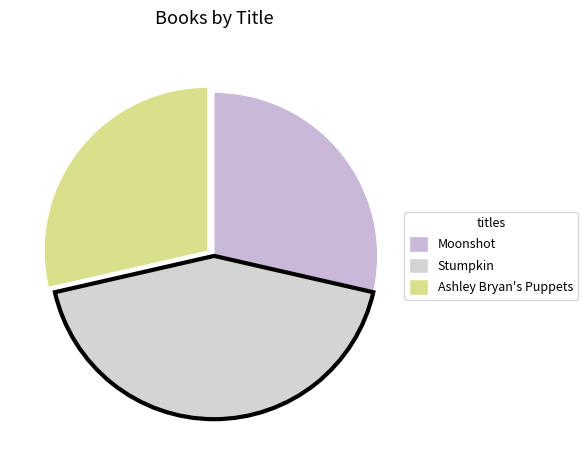

To the nearest percent, what is the combined percentage of Moonshot and Stumpkin?

71%